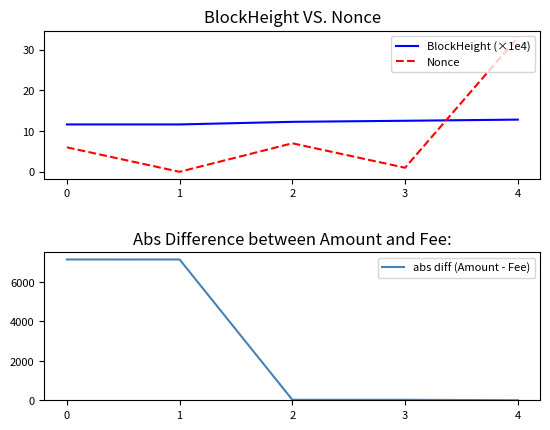

Which series changed the most between 3 and 4?

Nonce